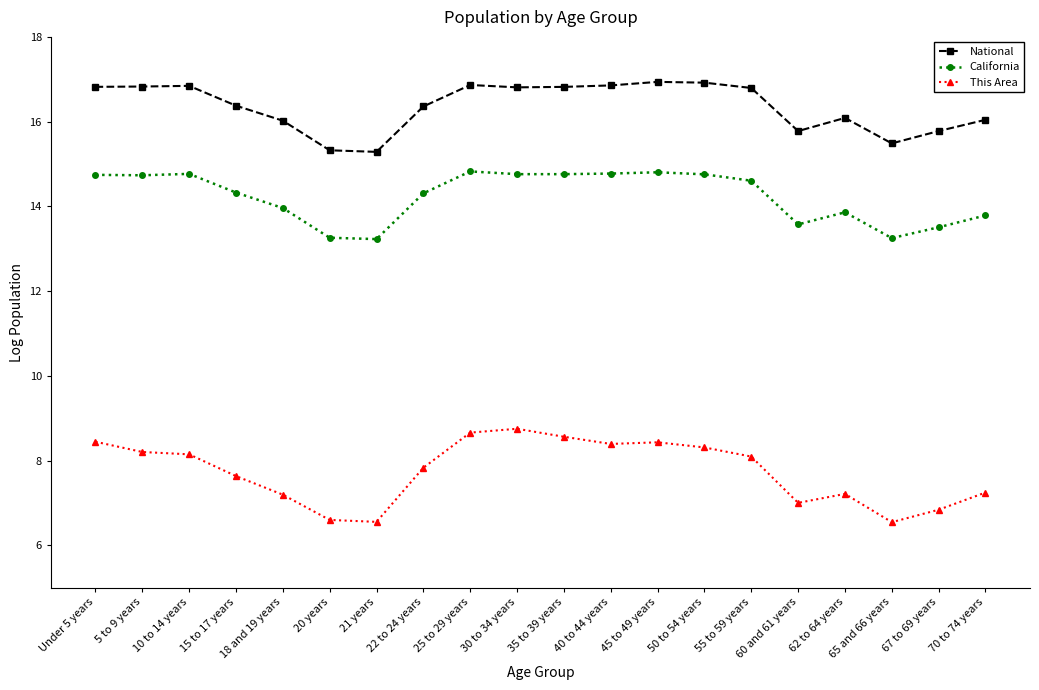

What value does the California series have at 5 to 9 years?

14.7